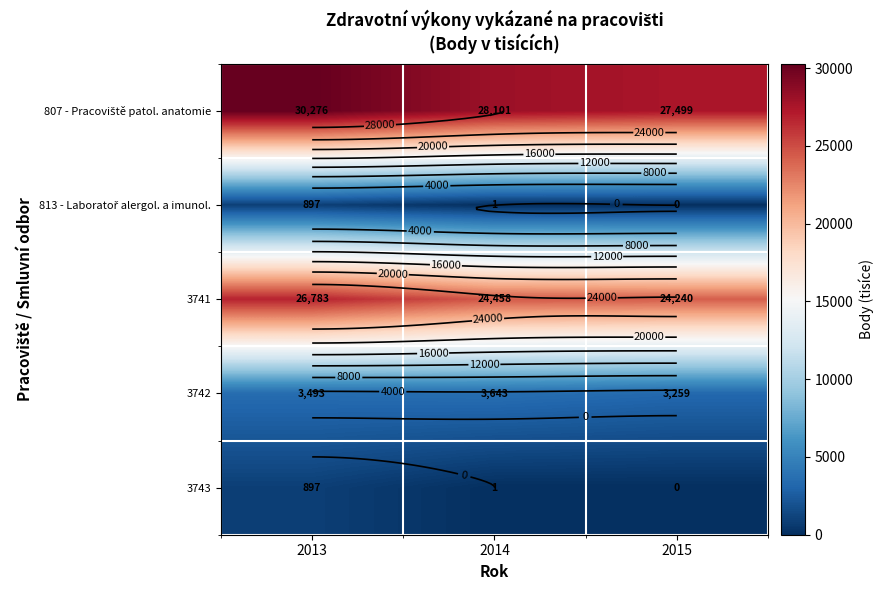

What is the sum of all 807 - Pracoviště patol. anatomie values?

85876.1